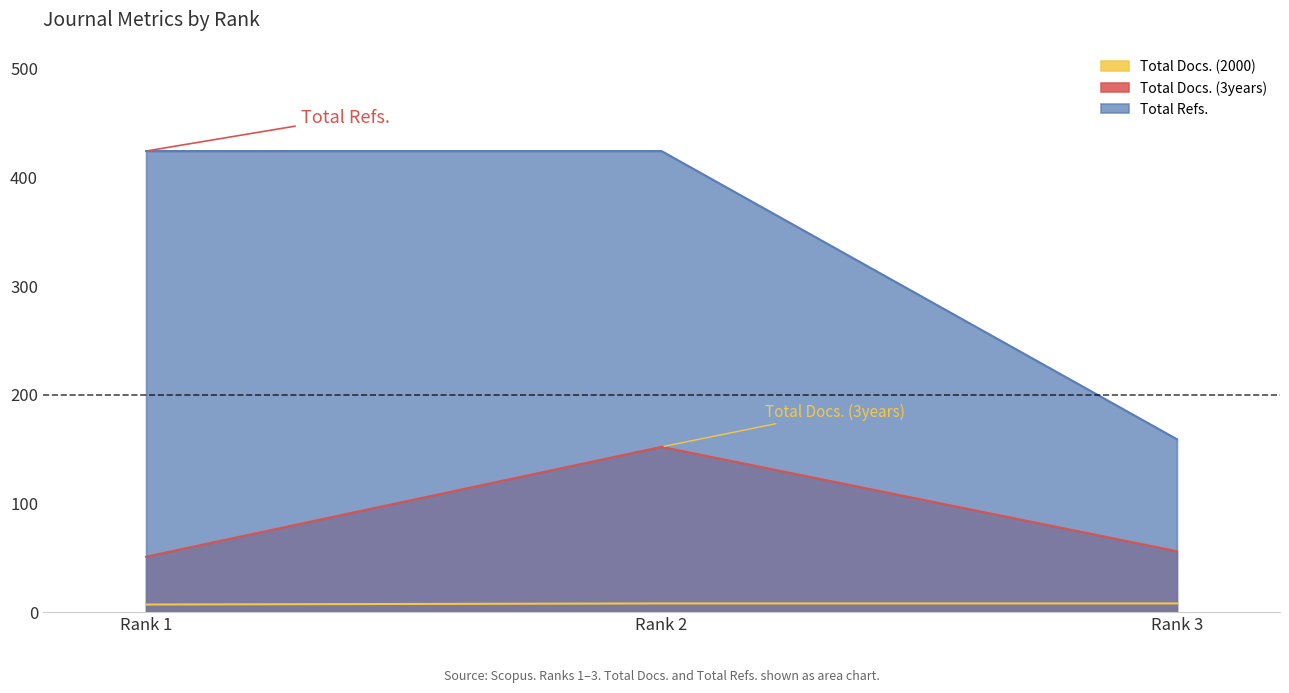

Is it true that Total Docs. (3years) equals 152 at Rank 2?

True